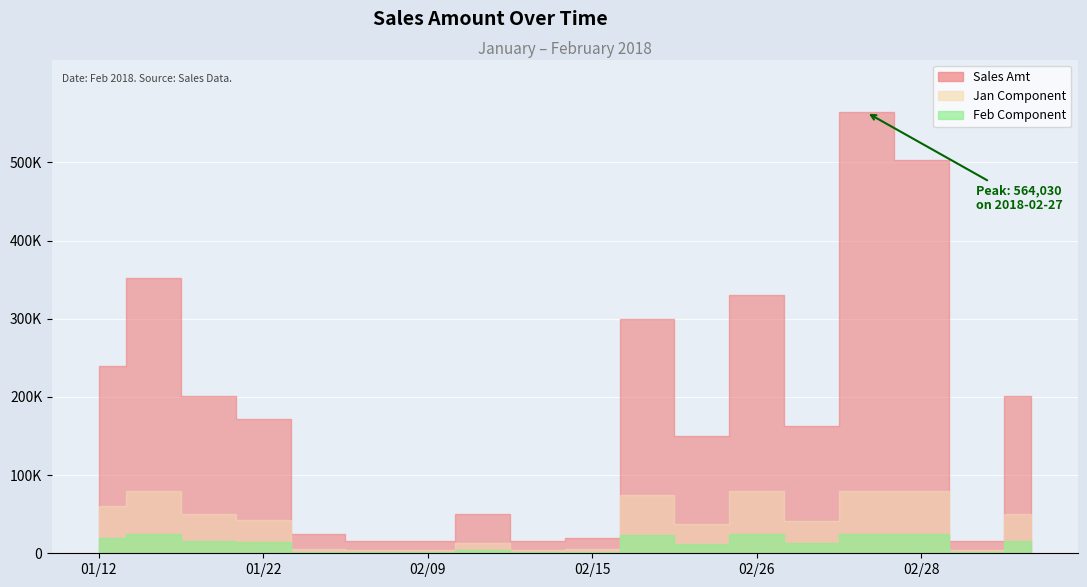

What is the difference between the second highest and minimum values?

488493.0